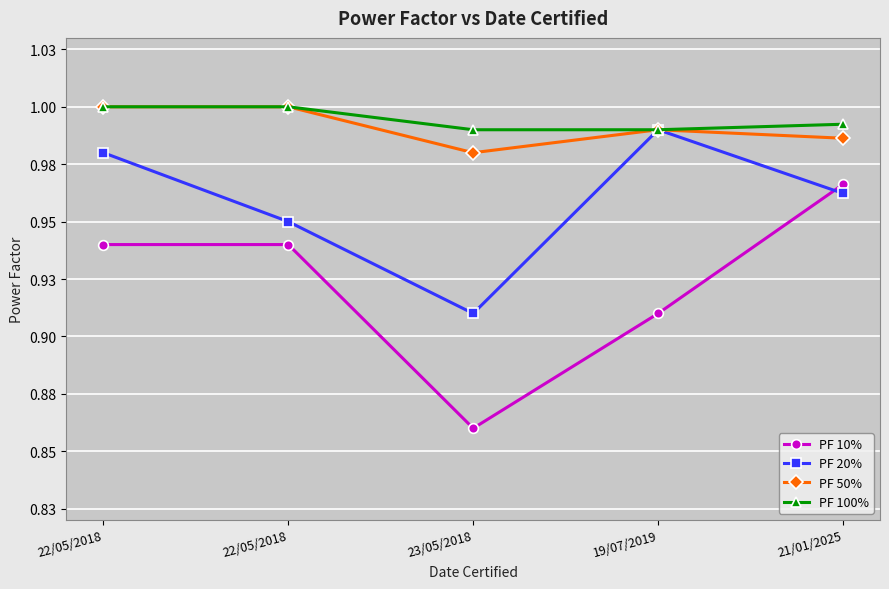

What is the sum of all PF 50% values?

5.0